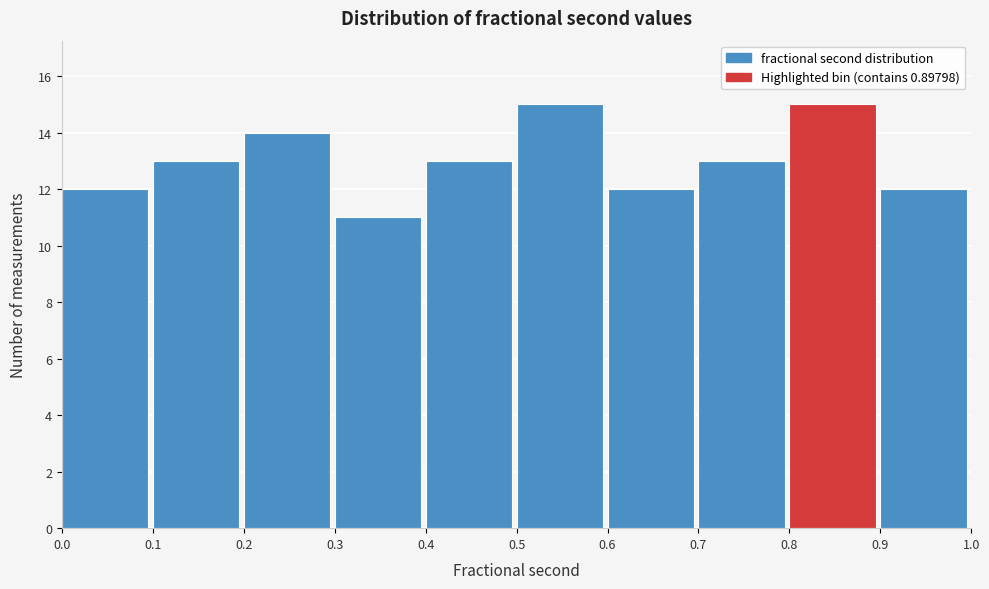

What is the height of the bar covering 0.4 to 0.5 on the x-axis? The values are not printed on the chart, so give them approximately, as read against the axis.

13